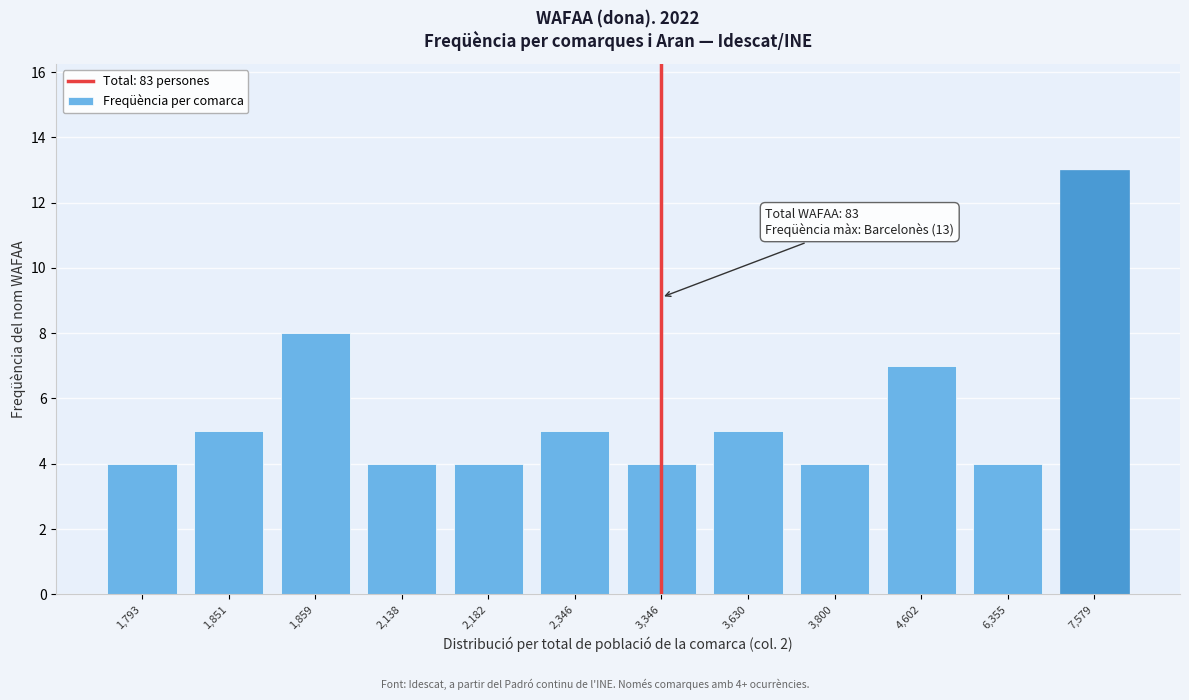

Reading left to right, extract all data points from this chart.

1,793=4	1,851=5	1,859=8	2,138=4	2,182=4	2,346=5	3,346=4	3,630=5	3,800=4	4,602=7	6,355=4	7,579=13